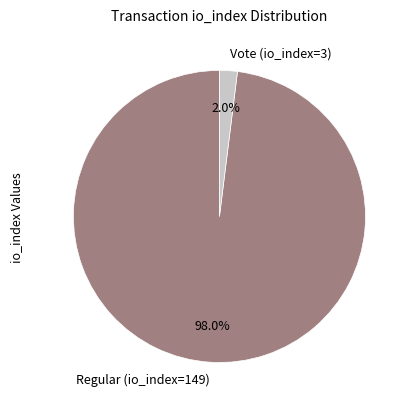

What percentage is the Regular (io_index=149) slice, to the nearest percent?

98%